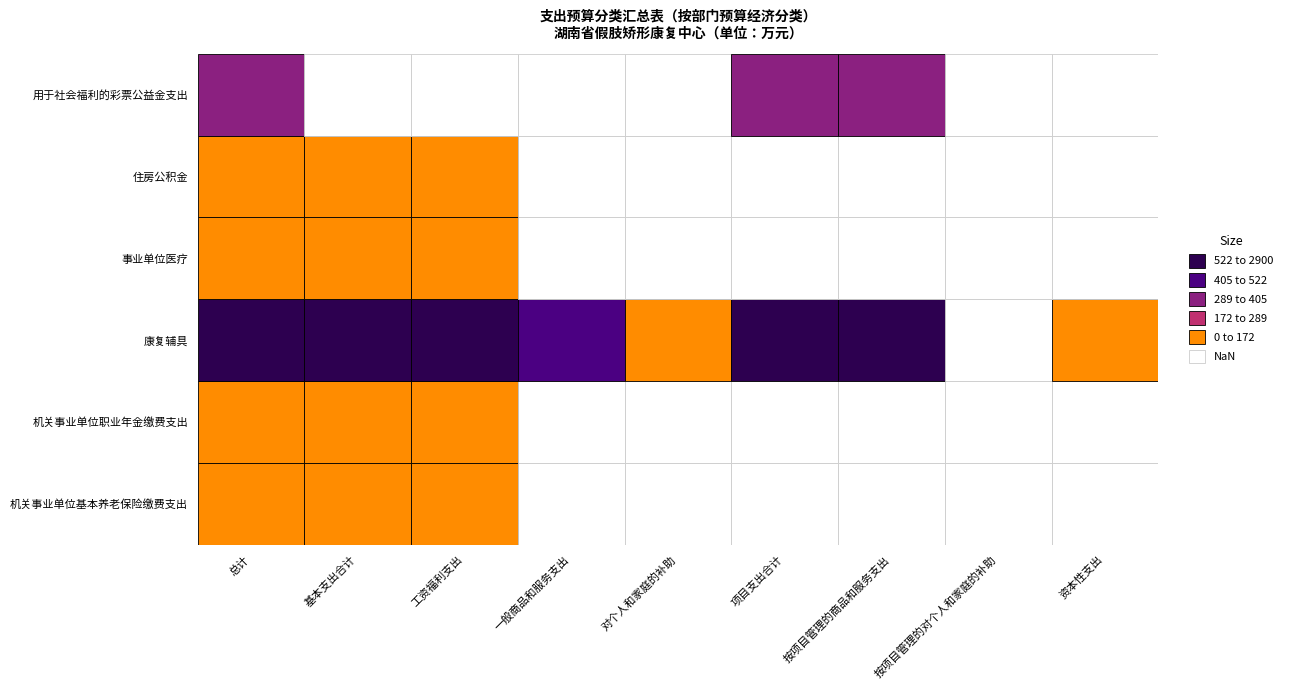

What is the greatest value displayed?

2781.5